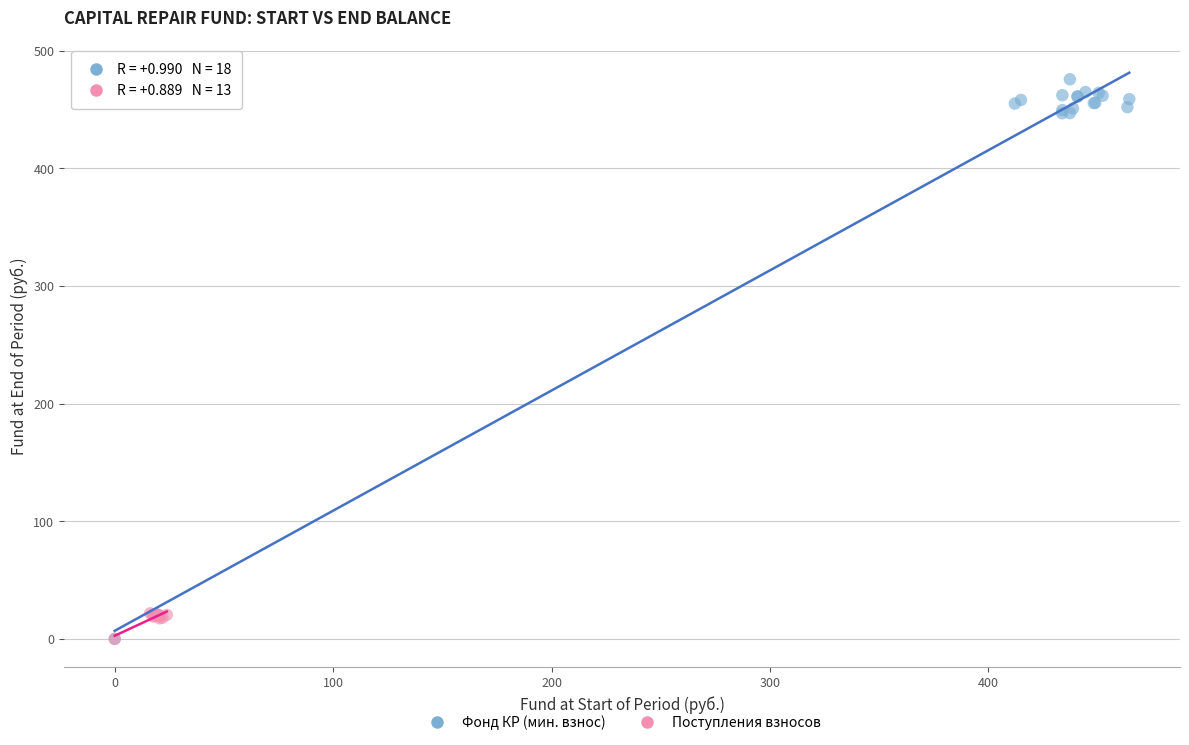

Which series has the widest spread of Y values?

Фонд КР (мин. взнос)